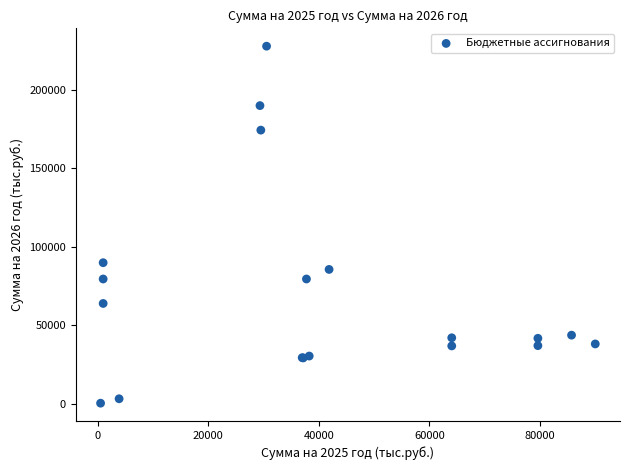

What Y value in the scatter plot is closest to 114187?

89984.0